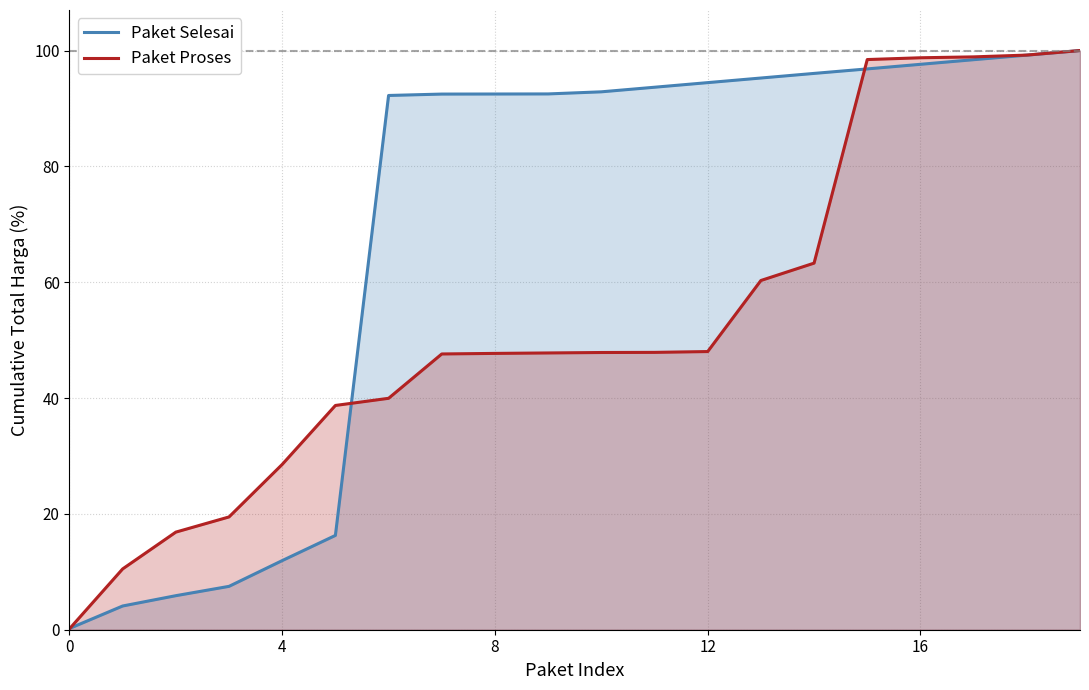

Which series has the largest total across all categories?

Paket Selesai